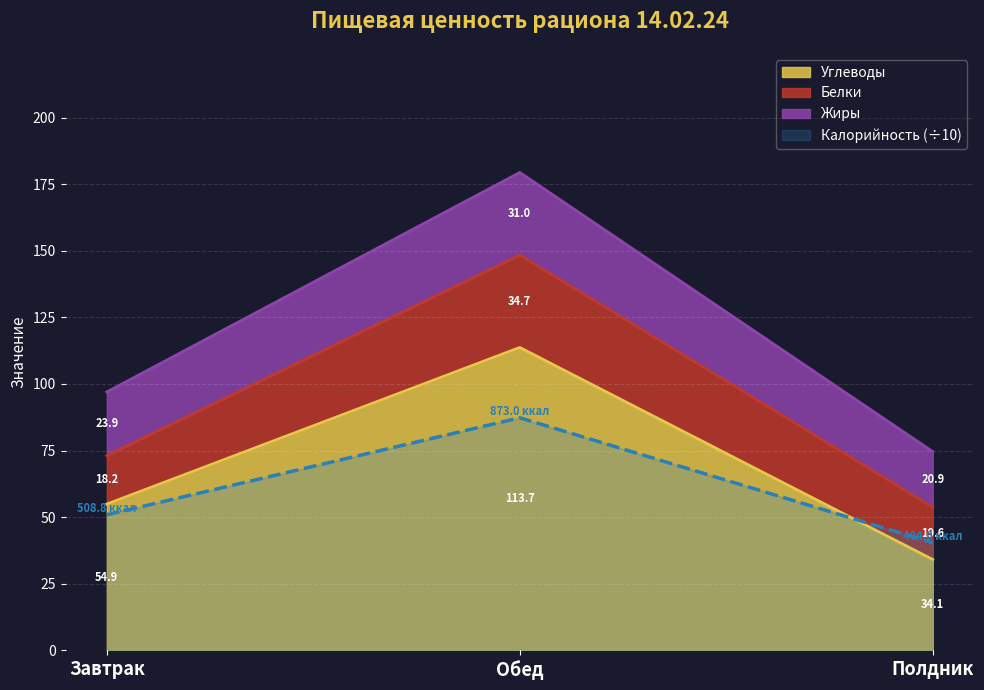

The Калорийность (÷10) series shows 50.9 at Завтрак. True or false?

True